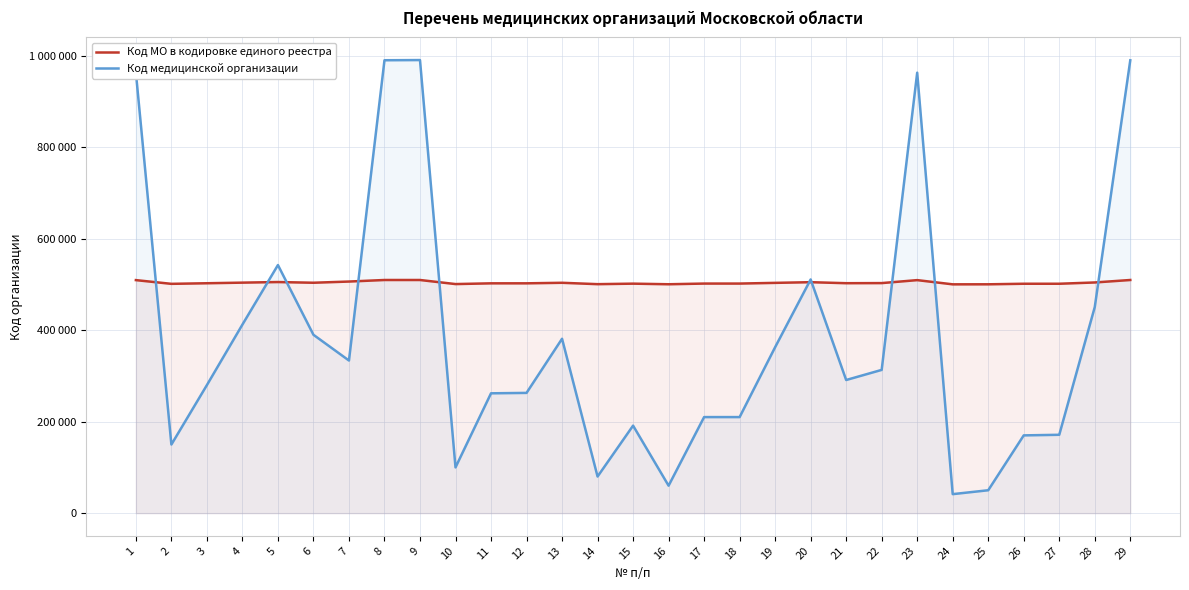

What is the minimum value shown in the chart?

41601